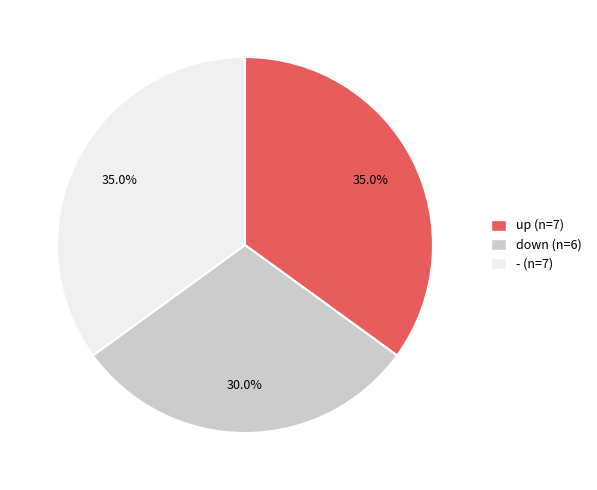

Between down (n=6) and up (n=7), which is larger?

up (n=7)